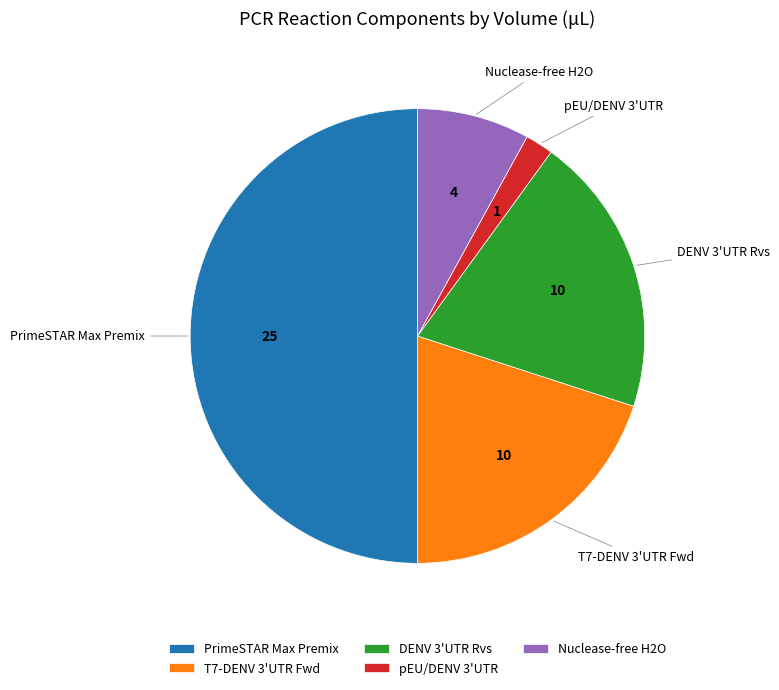

Which has a higher value, T7-DENV 3'UTR Fwd or pEU/DENV 3'UTR?

T7-DENV 3'UTR Fwd